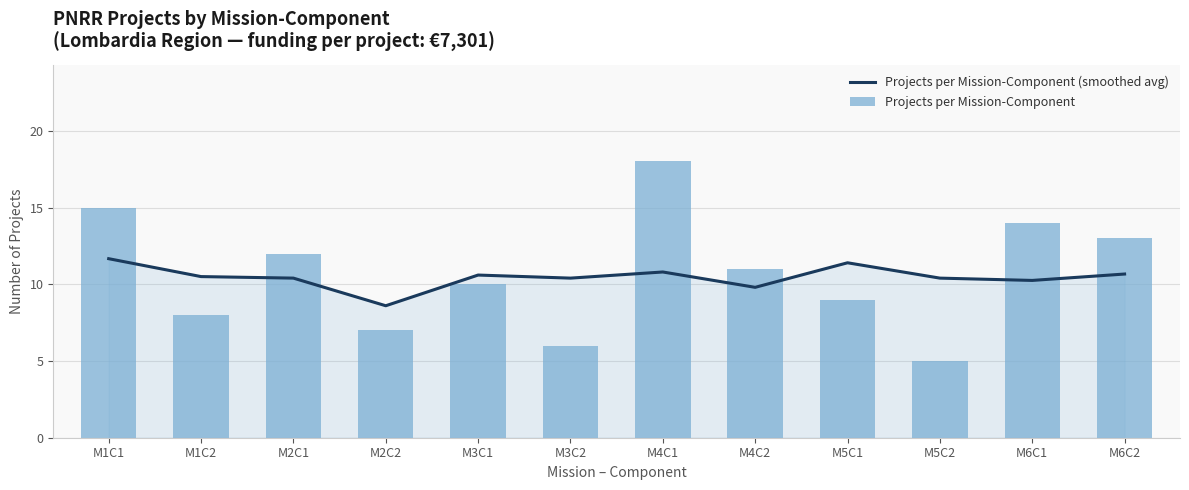

What are all the series names shown in the legend?

Projects per Mission-Component (smoothed avg), Projects per Mission-Component